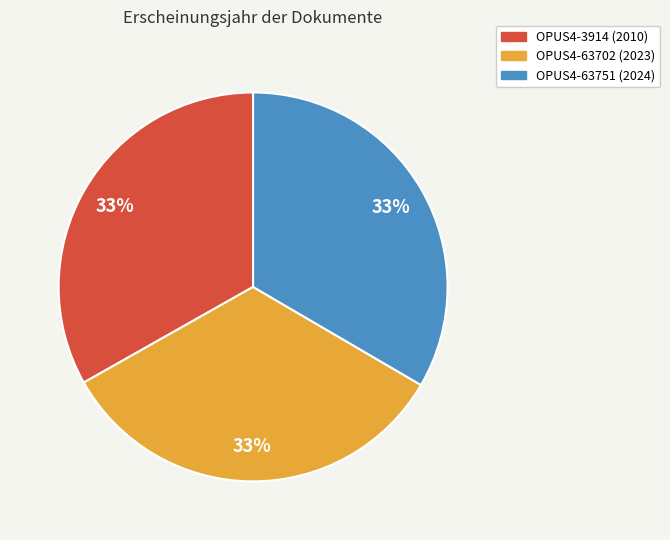

Combined, do OPUS4-3914 and OPUS4-63702 account for over 50%?

Yes